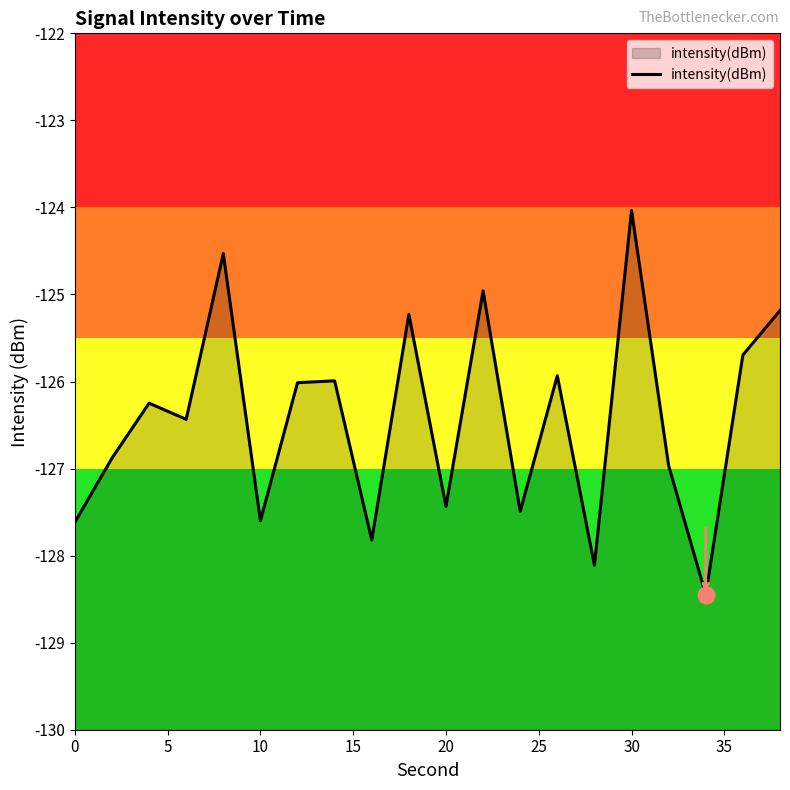

What is the approximate value at 20?

-127.4